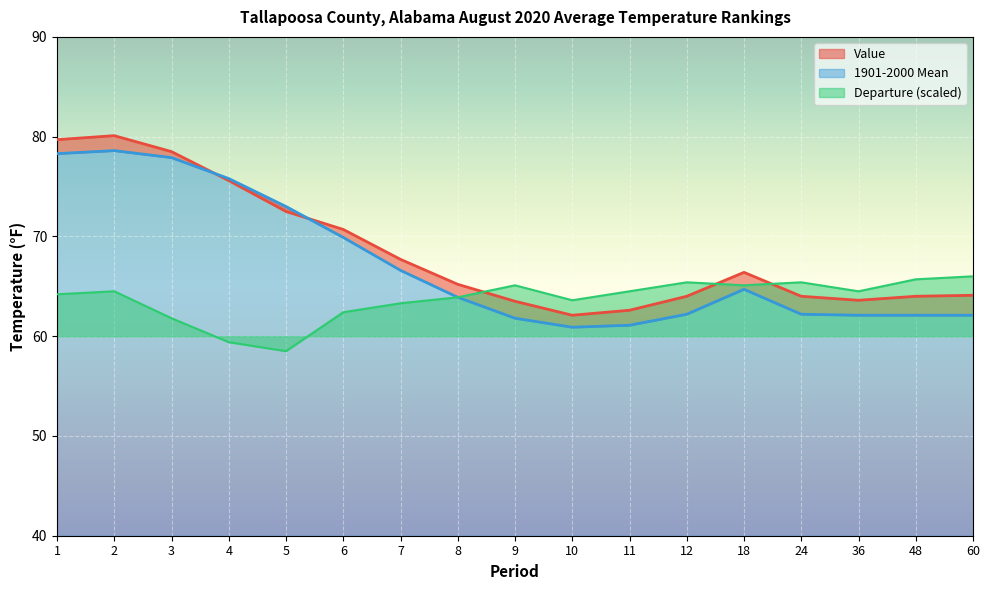

What is the value of the 1901-2000 Mean point at the 1st from the left?

78.3